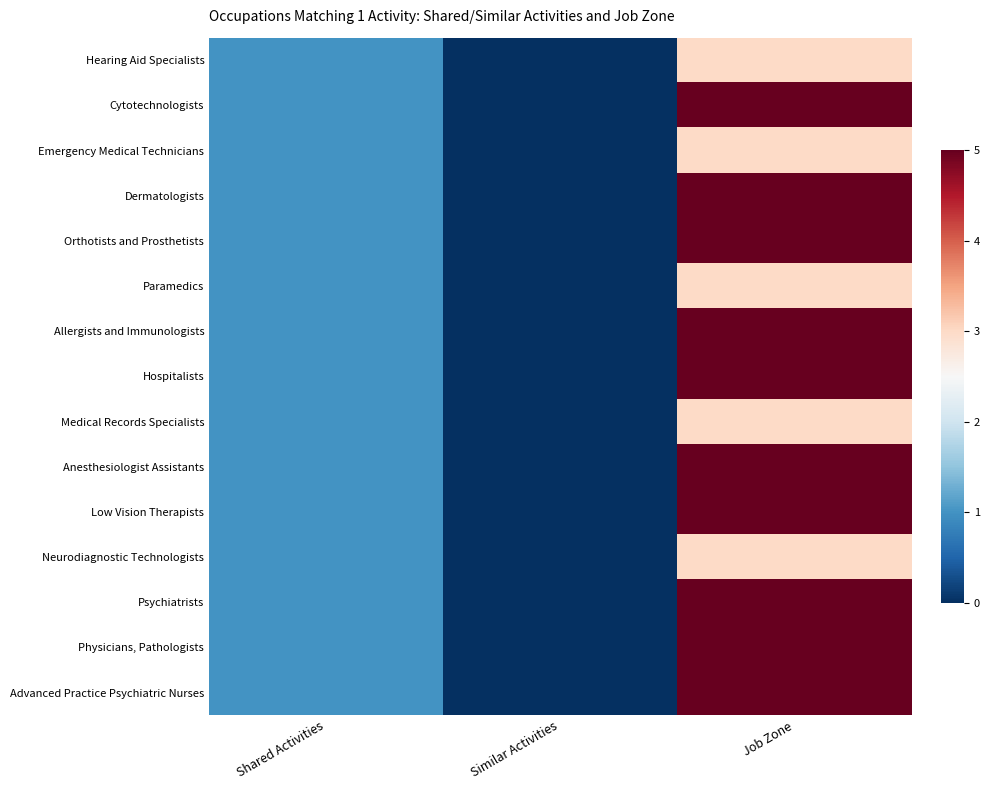

At how many categories does at least one series exceed 3?

1